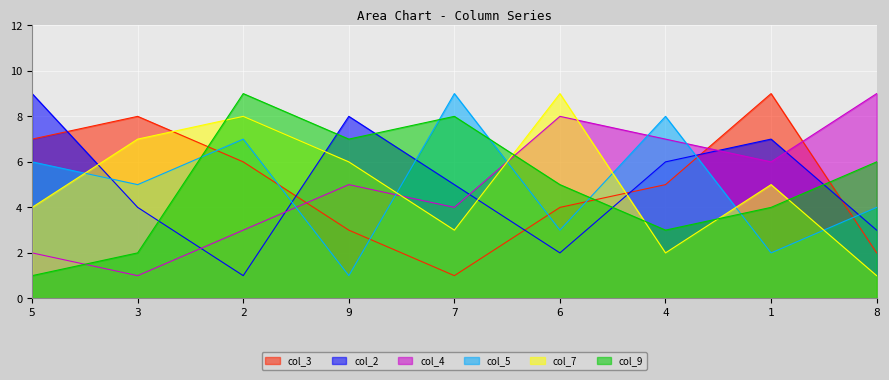

What is the minimum value shown in the chart?

1